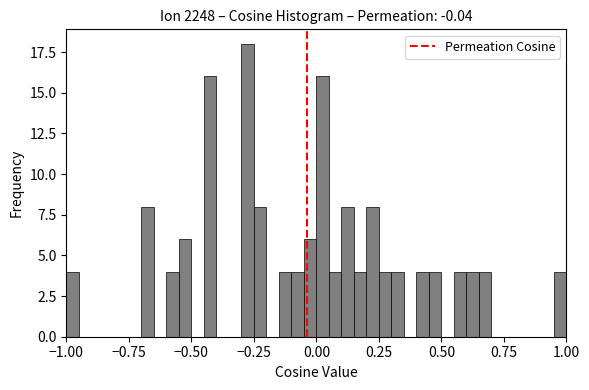

Read against the x-axis, roughly where is the centre of the tallest bar?

-0.25